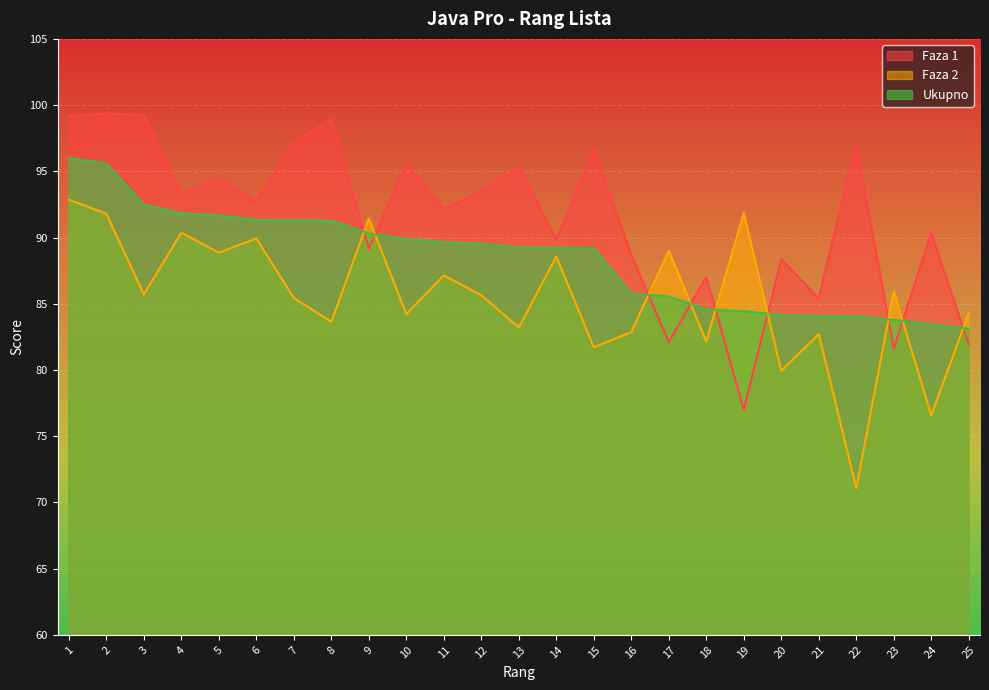

What is the value of the Faza 2 point at the 15th from the left?

81.7